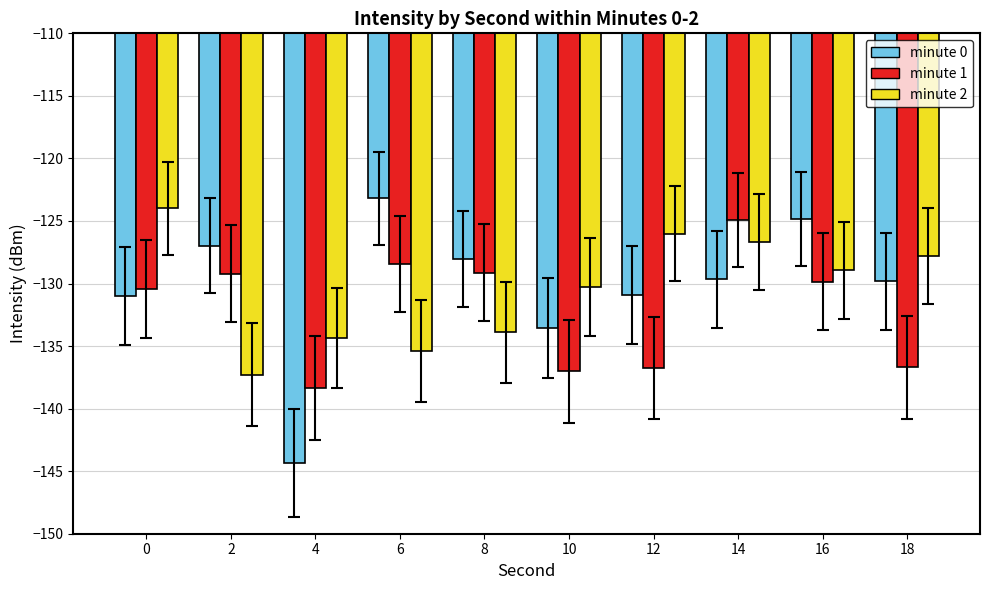

The value of minute 0 at 18 is -129.8. True or false?

True